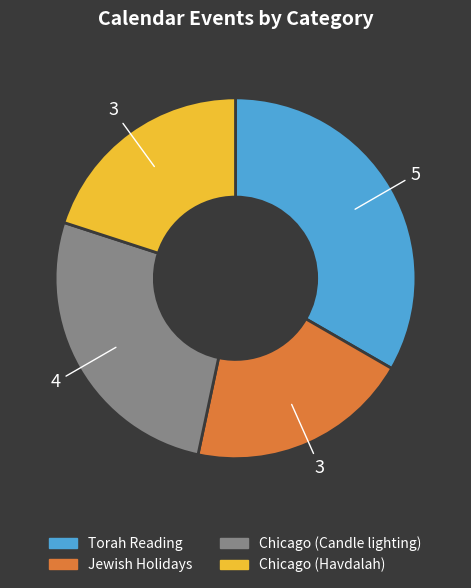

How many slices are in this pie chart?

4